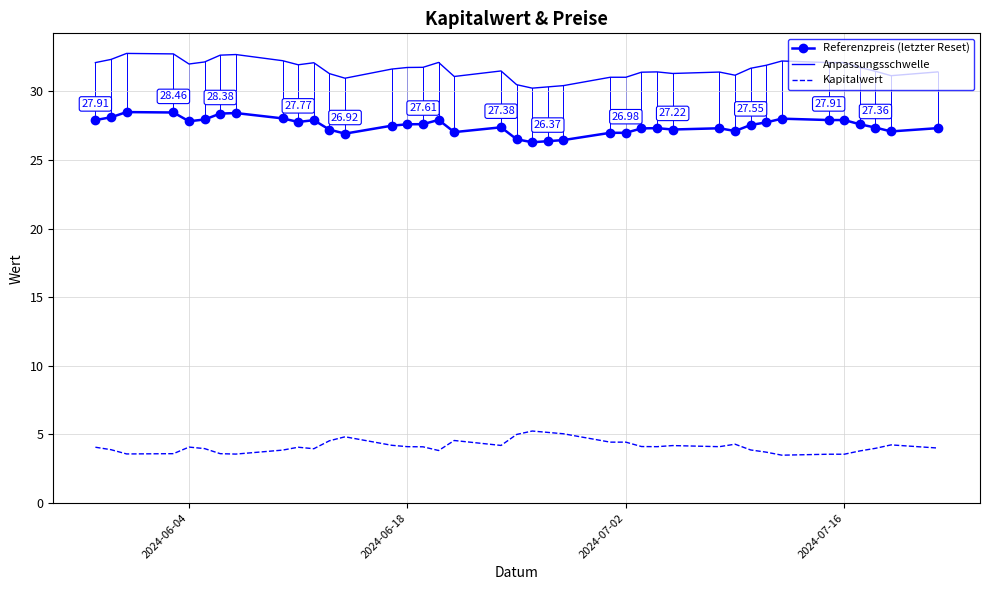

Rank the series by their maximum value, from highest to lowest.

Anpassungsschwelle, Referenzpreis (letzter Reset), Kapitalwert